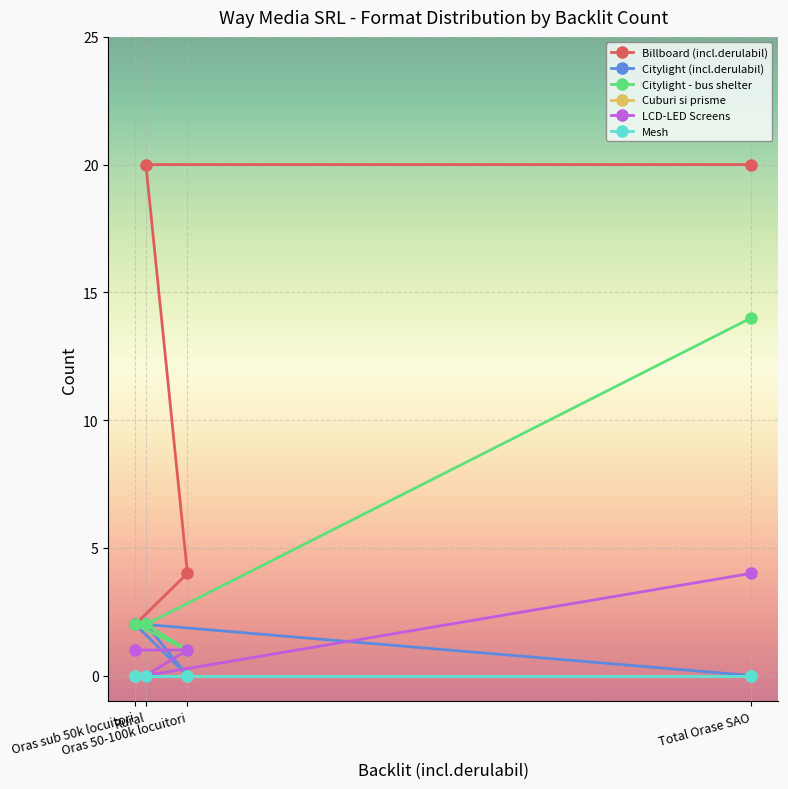

Between Rural and Oras 50-100k locuitori, which series saw the biggest shift?

Billboard (incl.derulabil)